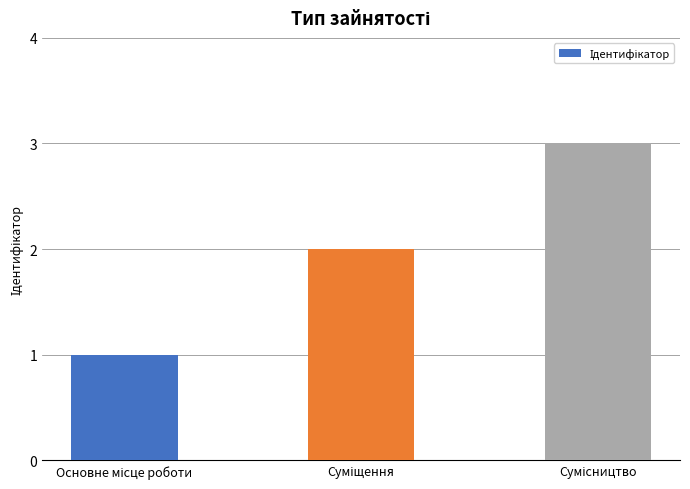

How many values are between 1 and 3?

3